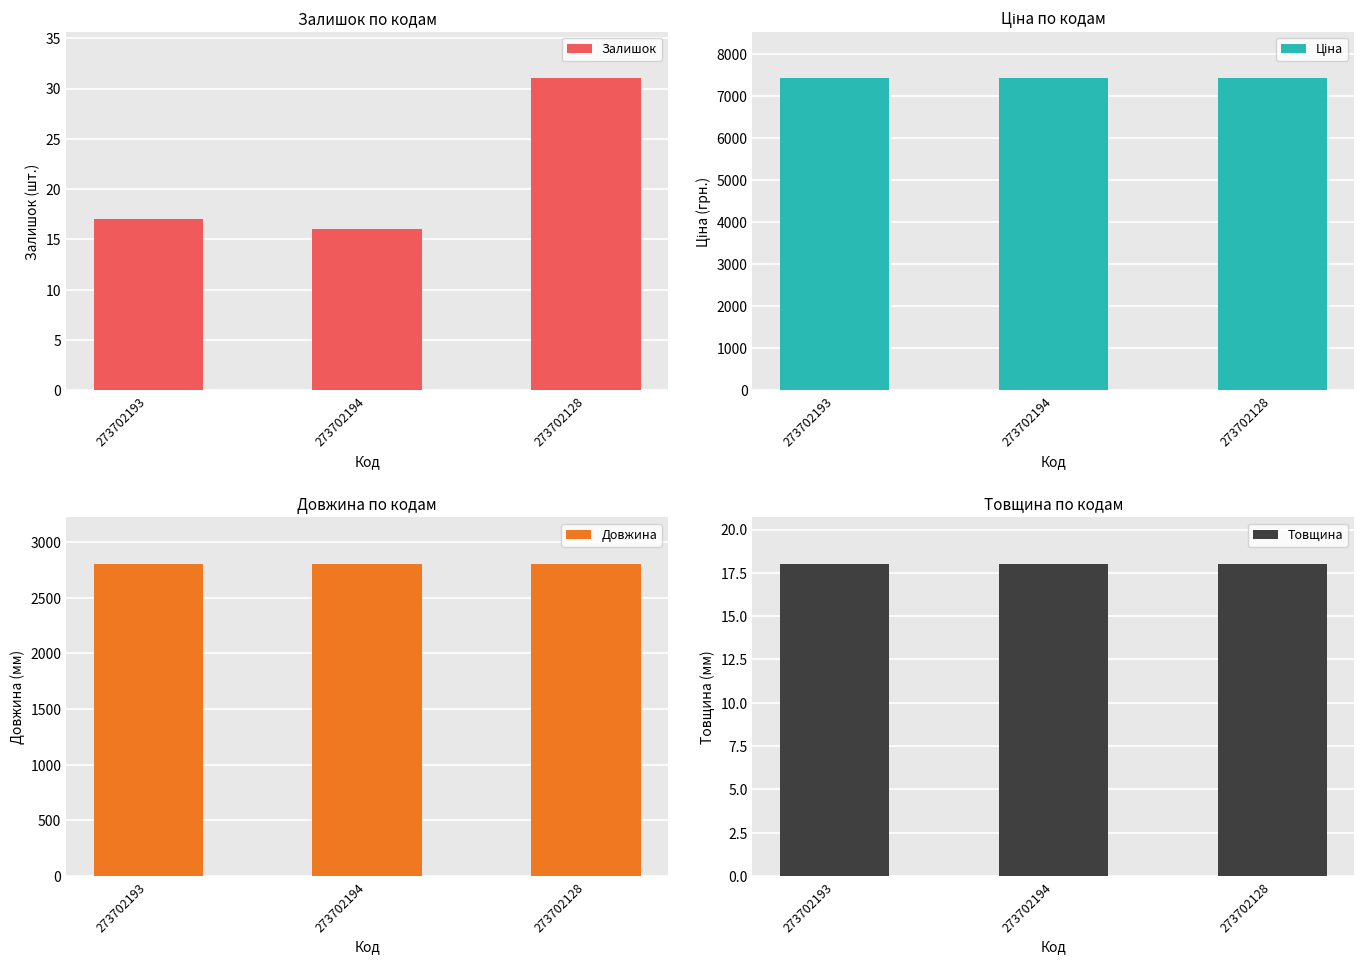

How many bars are there in total?

12